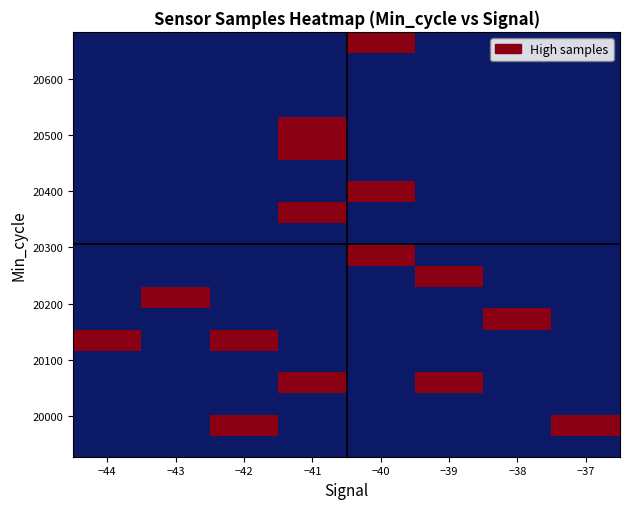

The chart shows a value of 5415740 at -41. True or false?

True